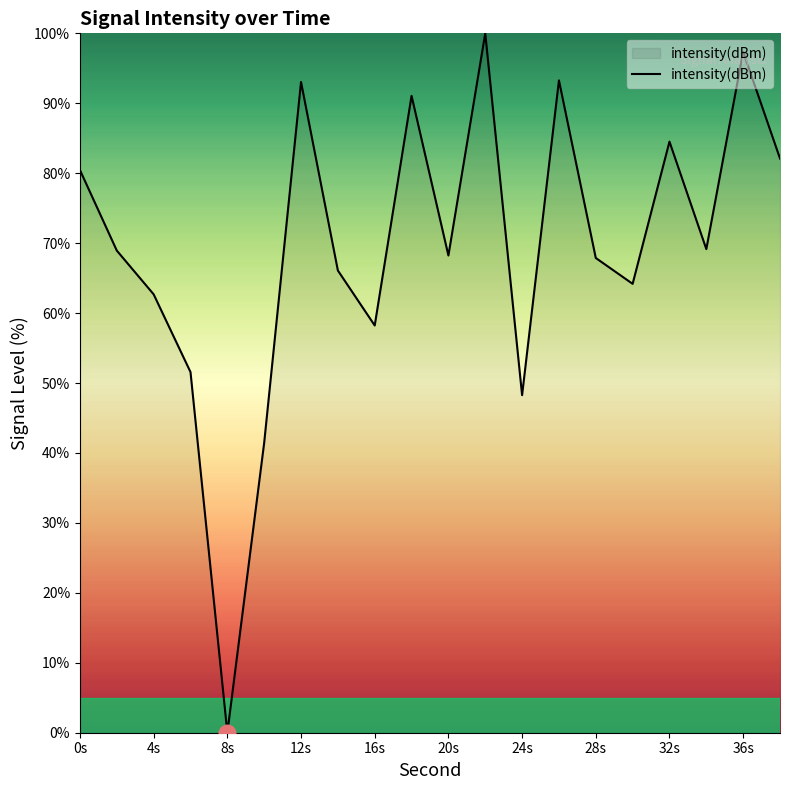

How many lines are shown in the chart?

1